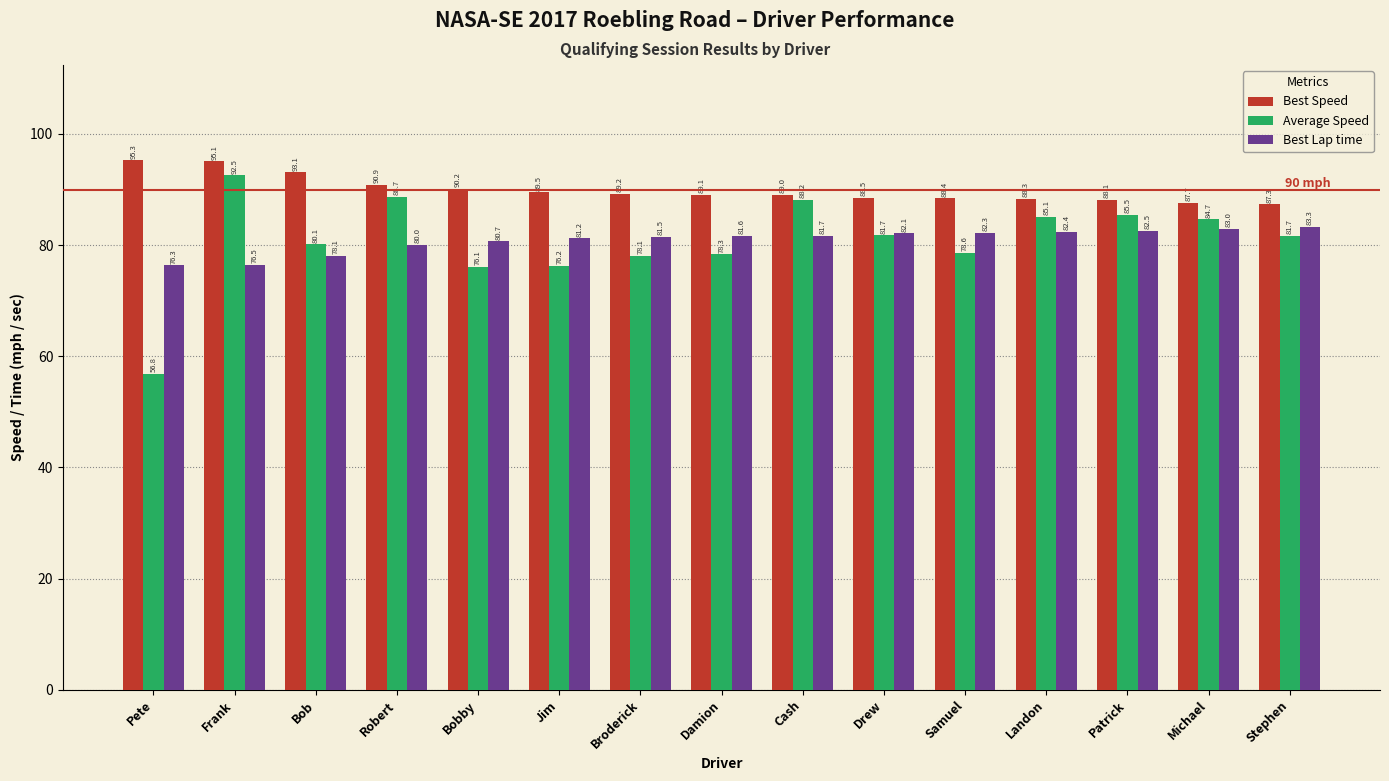

At which label is Average Speed closest to 74?

Bobby